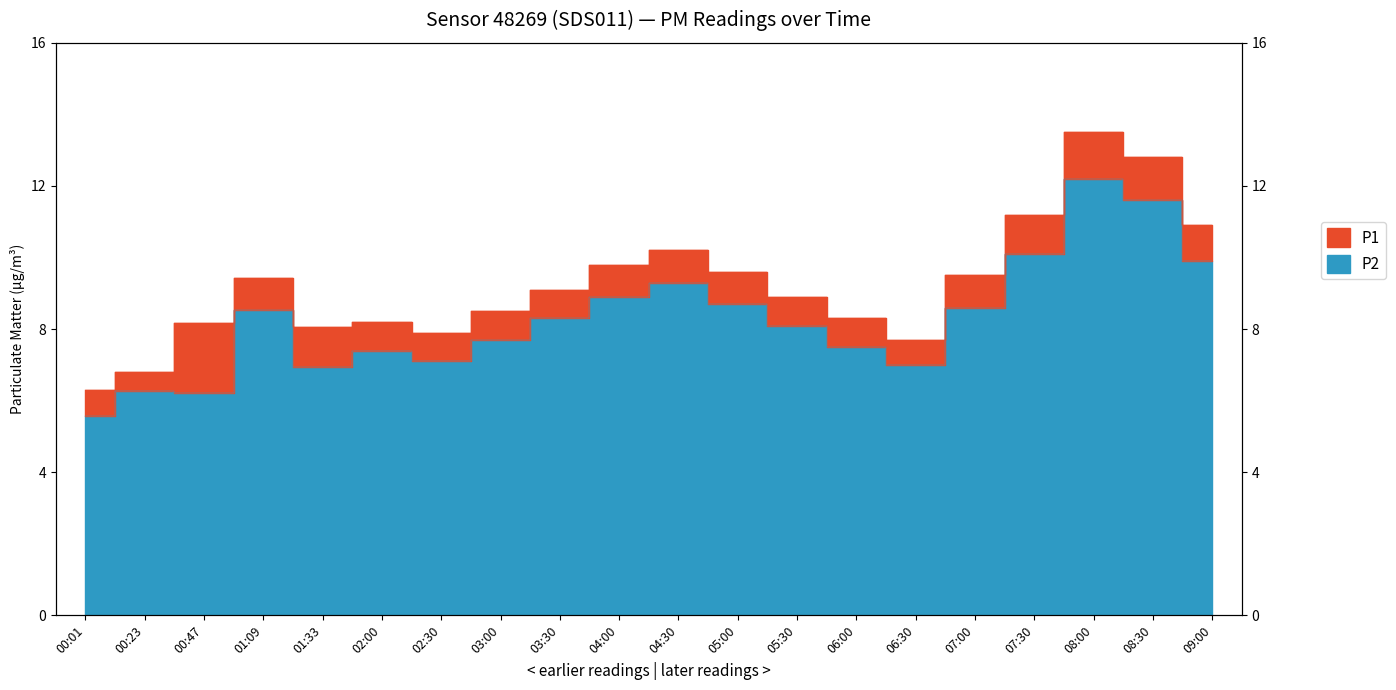

True or false: P2 and P1 cross at least once.

False